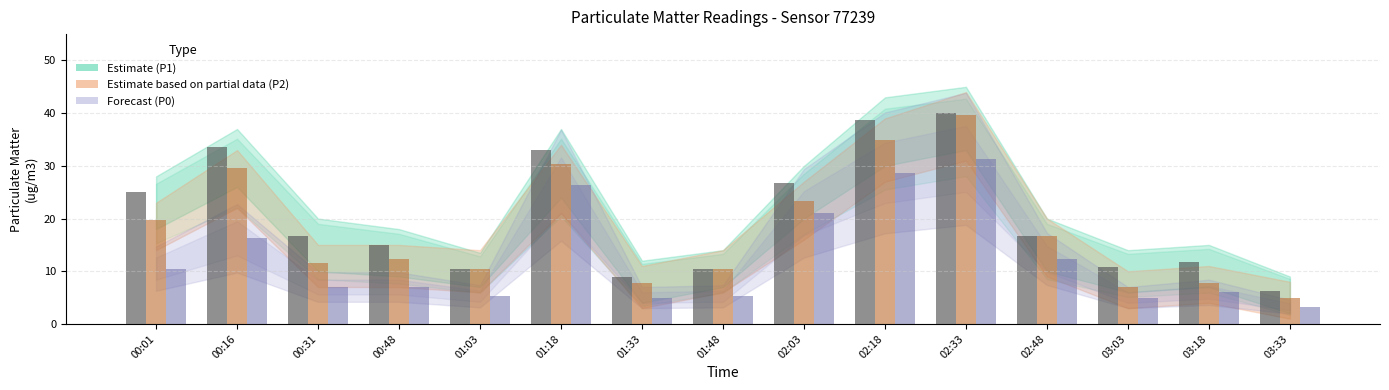

What is the difference between the highest and lowest values at 03:33?

3.0